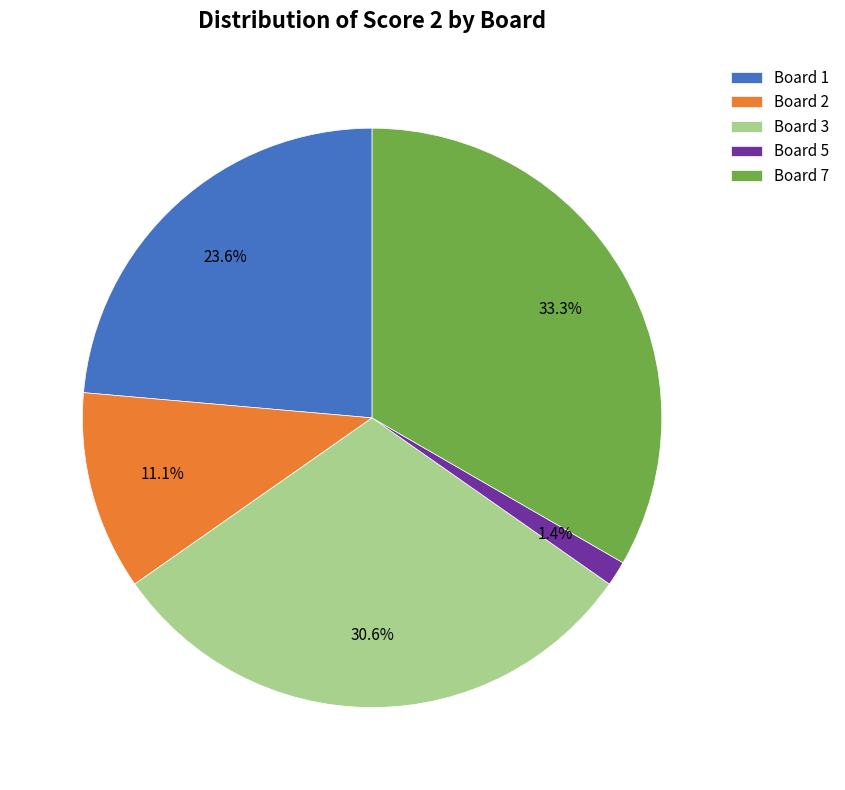

Does Board 2 account for over 50% of the chart?

No